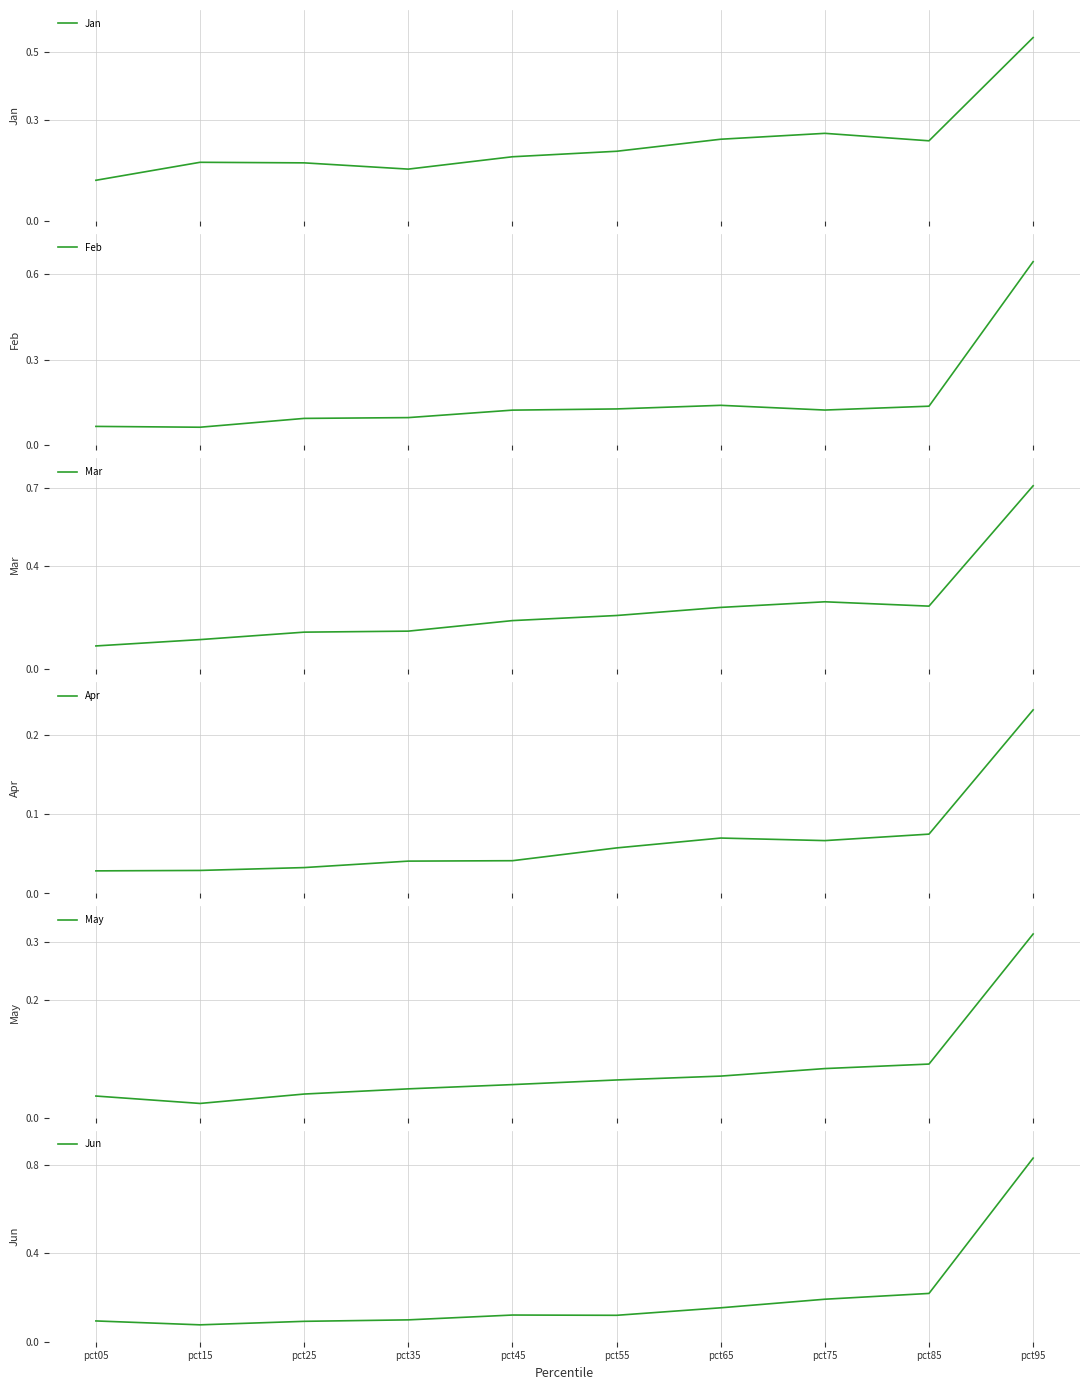

Rank the series by their maximum value, from highest to lowest.

Jun, Mar, Feb, Jan, May, Apr